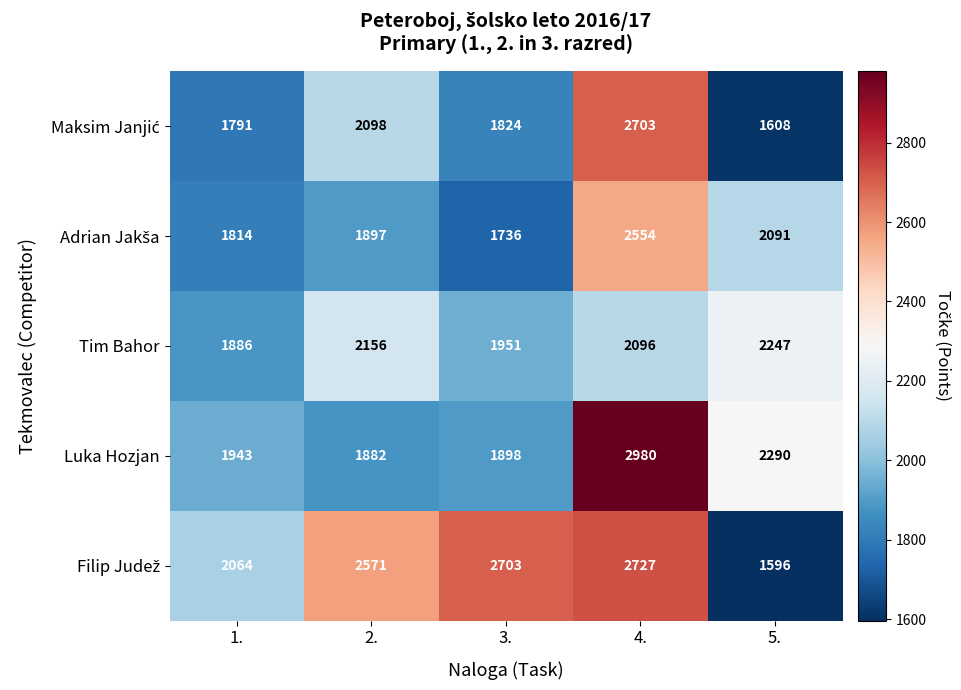

The Luka Hozjan series shows 2290 at 5.. True or false?

True